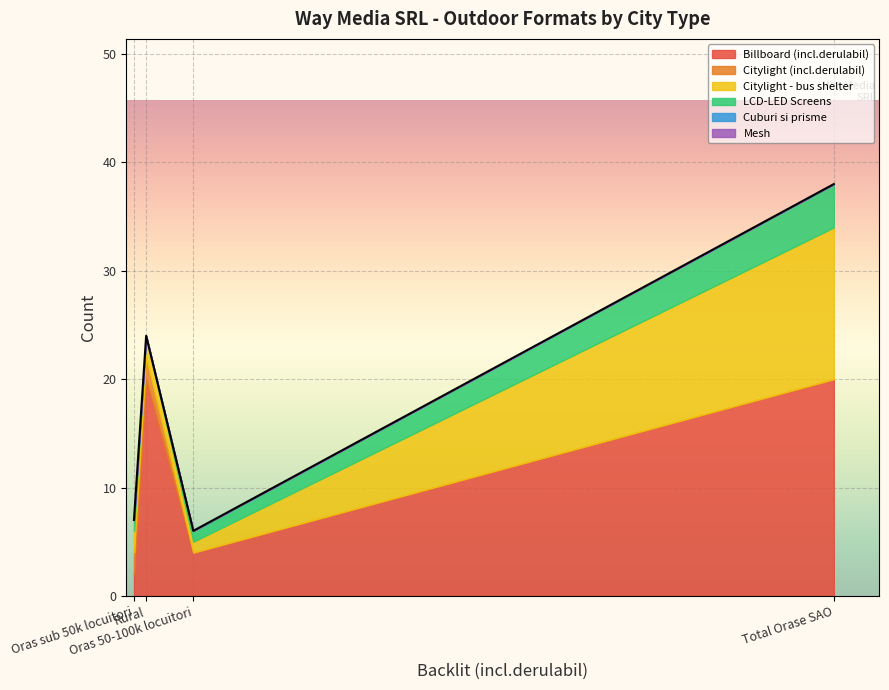

Rank the series at Rural from lowest to highest value.

LCD-LED Screens, Cuburi si prisme, Mesh, Citylight (incl.derulabil), Citylight - bus shelter, Billboard (incl.derulabil)